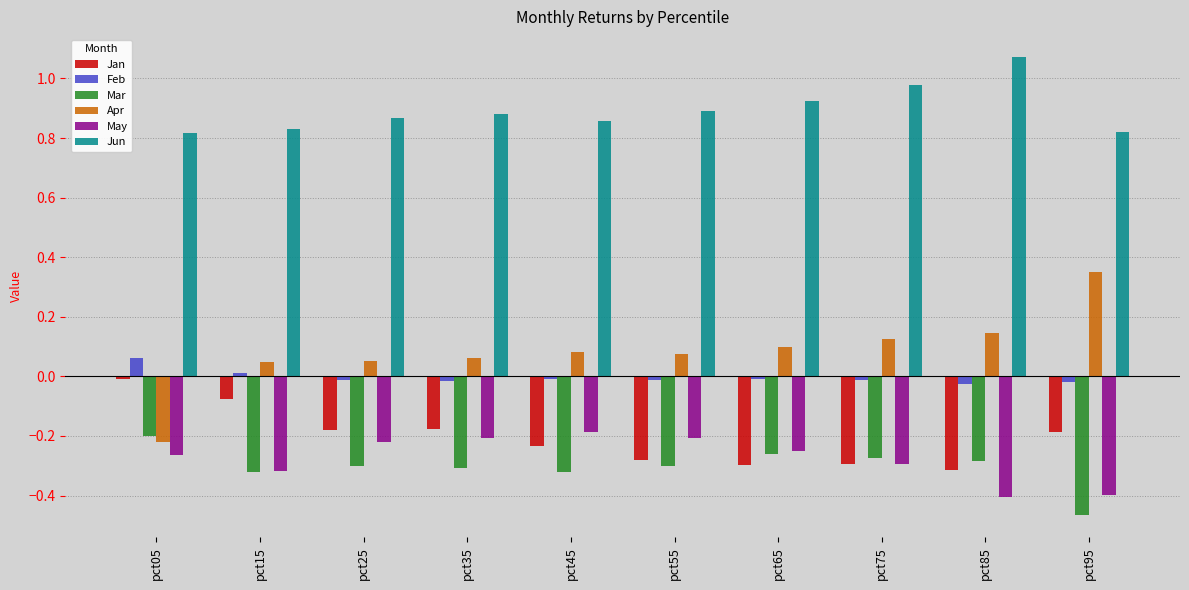

What is the spread (max minus min) of values at pct95?

1.3